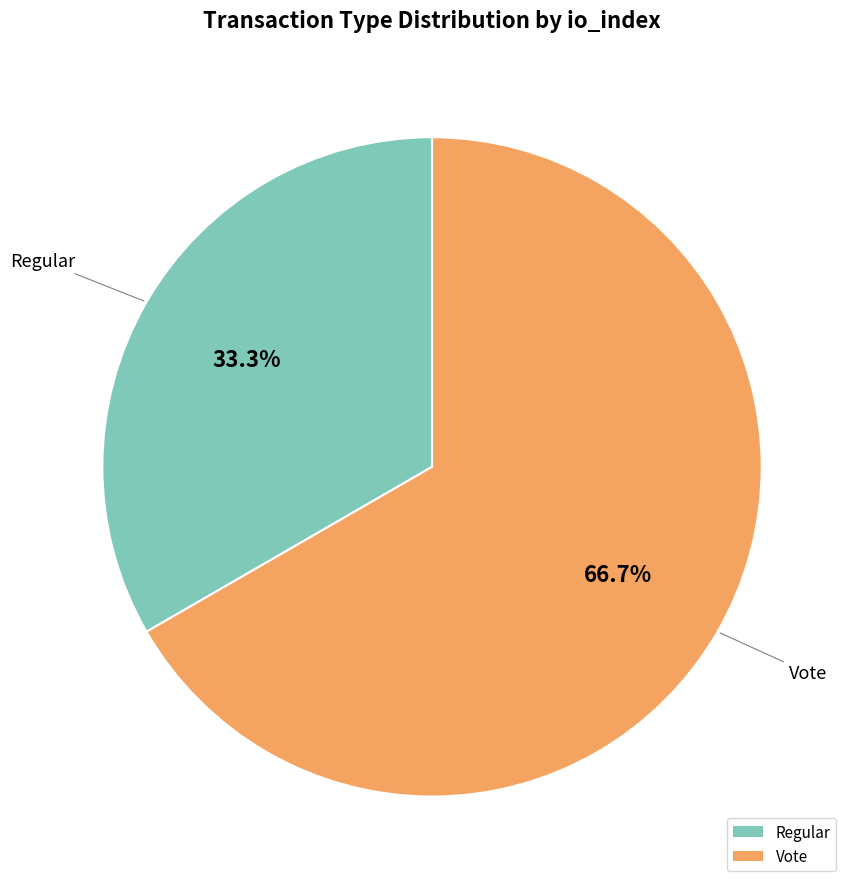

Combined, what portion of the pie is Vote and Regular?

100.0%